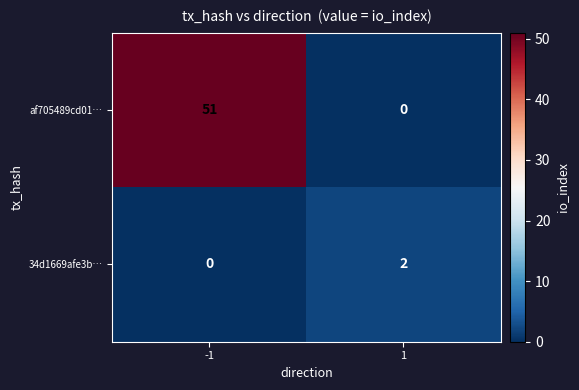

Reading right to left, list all the values displayed in this chart.

af705489cd01…: 0	51
34d1669afe3b…: 2	0